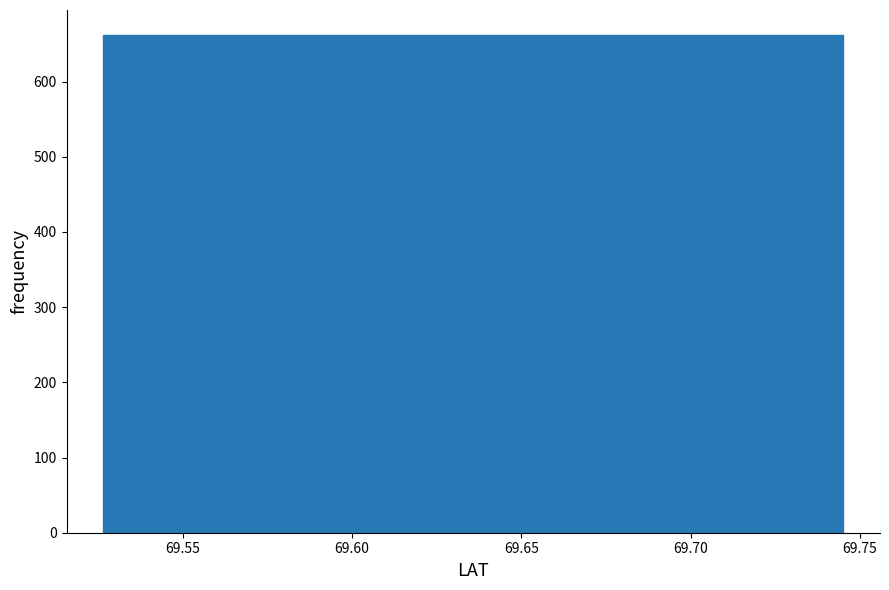

How tall is the bar that spans 69.660 to 69.680 on the x-axis? Neither the bar edges nor the heights are printed on the chart, so give them approximately, as read against the axes.

660